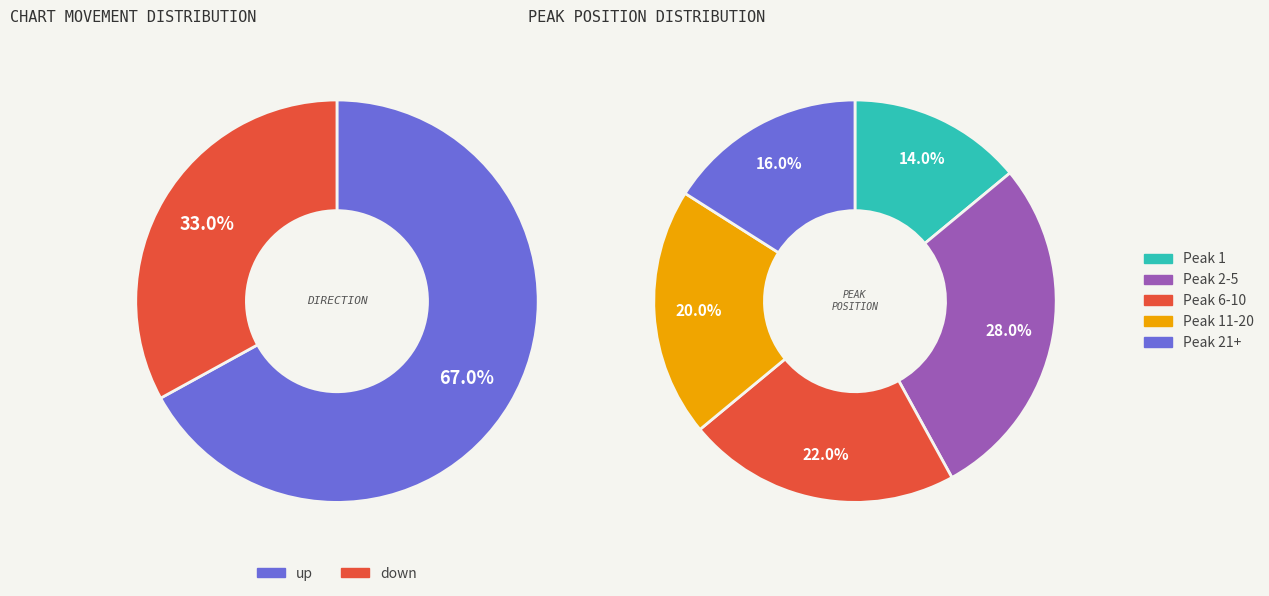

What is the change in value from up to down?

-34